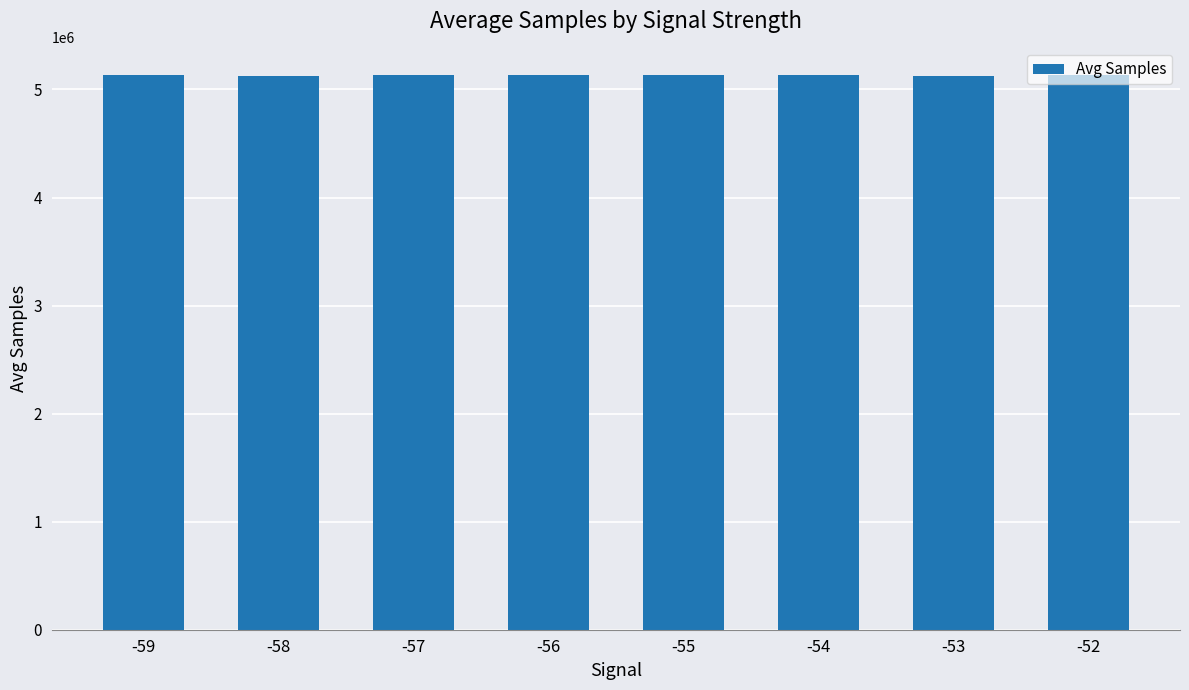

What is the ratio of the value at -59 to the value at -54?

1.0